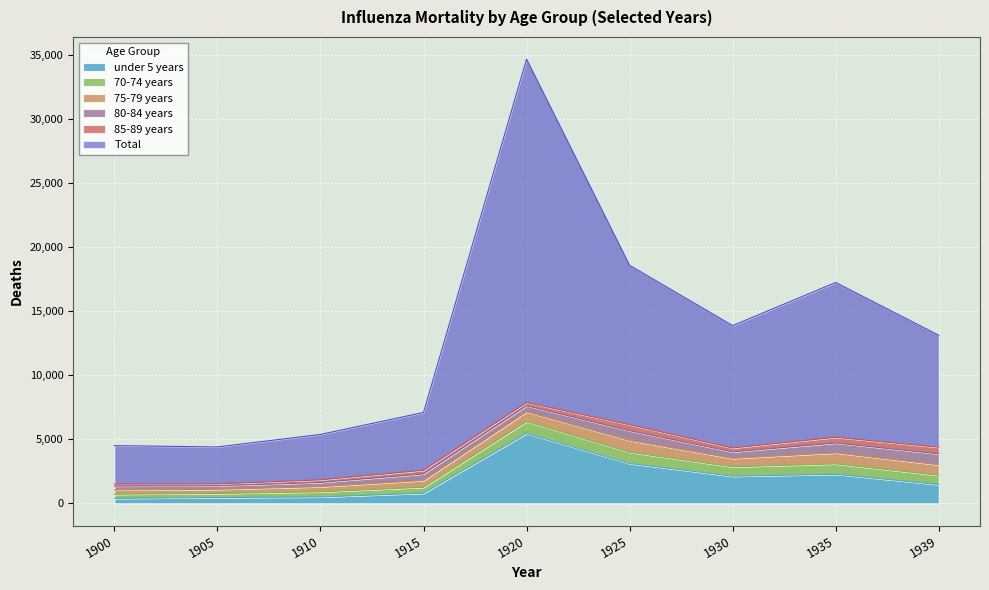

What is the average value of the 85-89 years series?

307